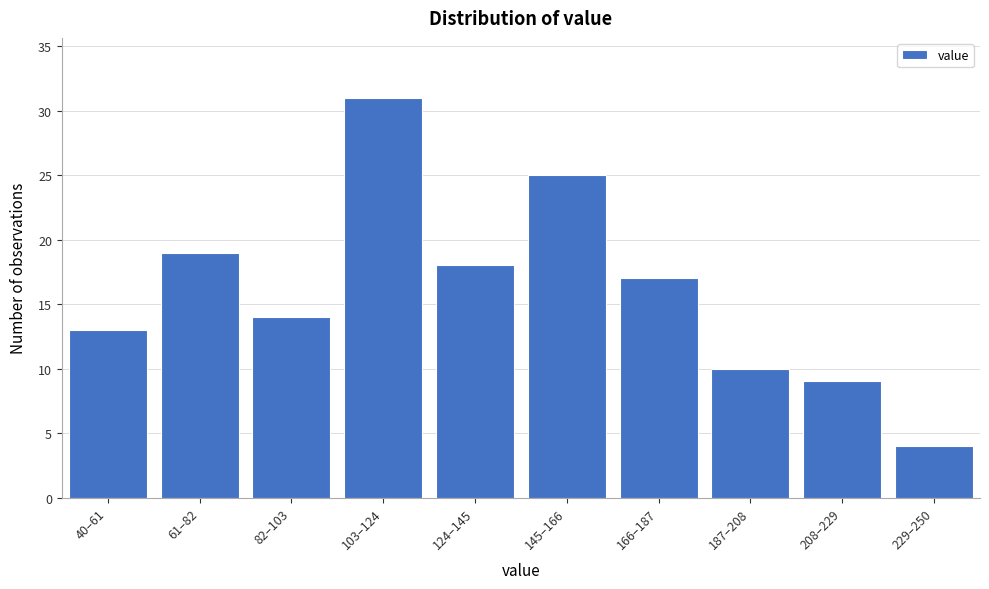

Reading left to right, what are all the values shown in this chart?

40–61=13	61–82=19	82–103=14	103–124=31	124–145=18	145–166=25	166–187=17	187–208=10	208–229=9	229–250=4